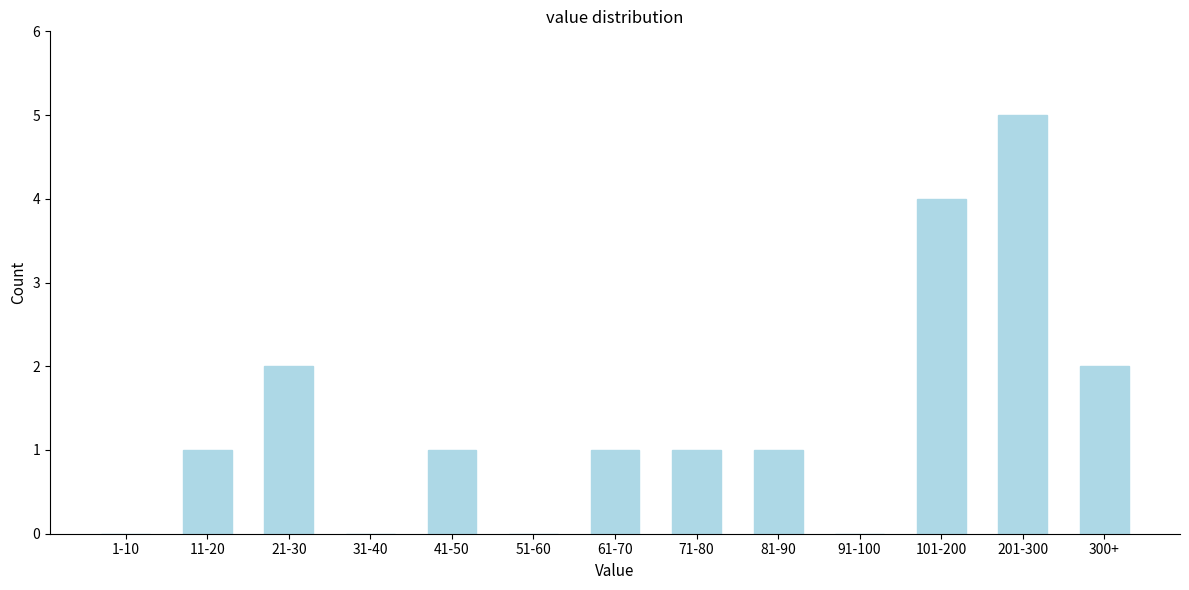

Reading left to right, list all the values displayed in this chart.

1-10=0	11-20=1	21-30=2	31-40=0	41-50=1	51-60=0	61-70=1	71-80=1	81-90=1	91-100=0	101-200=4	201-300=5	300+=2